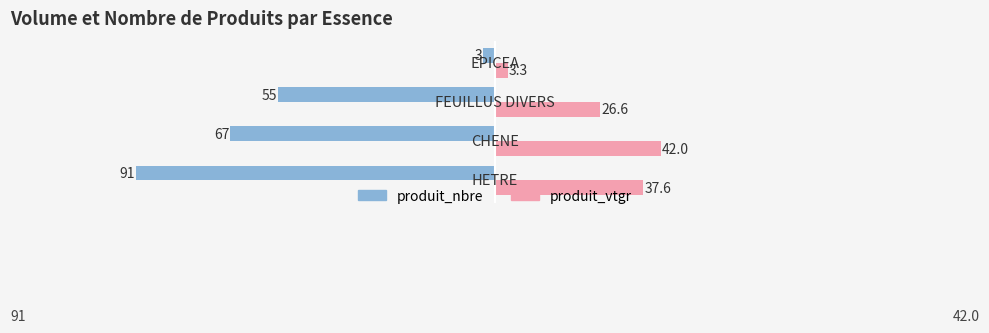

How many produit_nbre values are between -67 and -3?

3